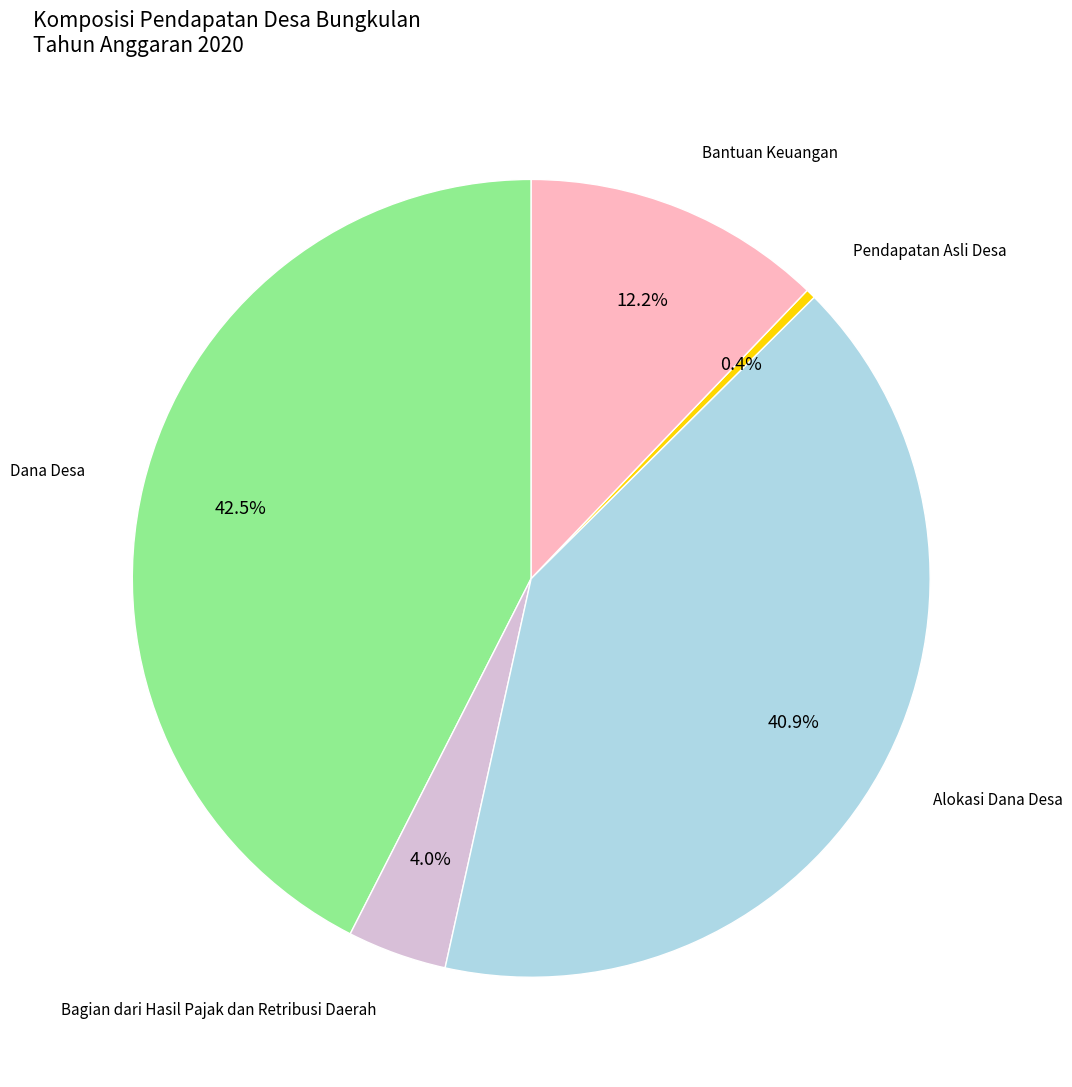

How many slices are in this pie chart?

5